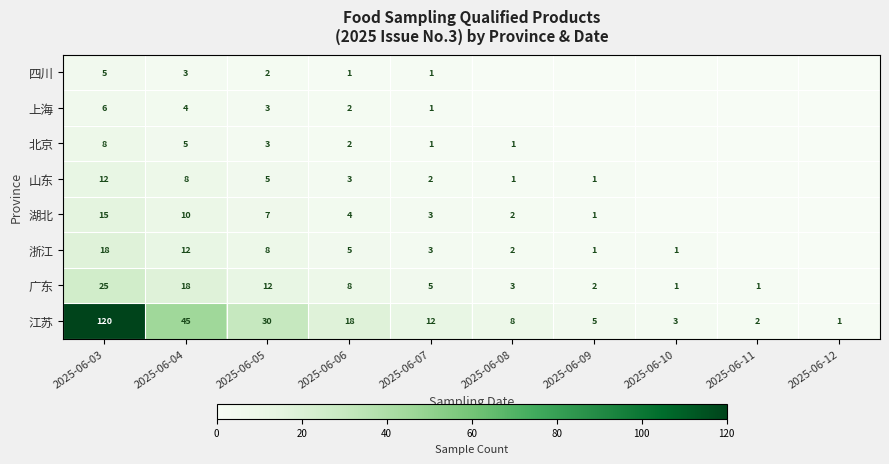

What is the average value of the 江苏 series?

24